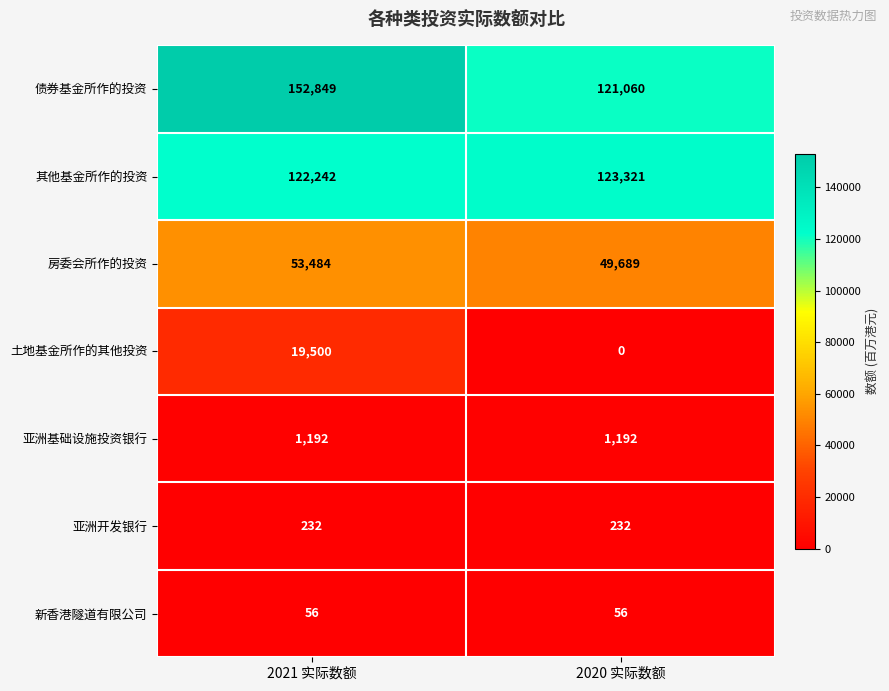

How many data points does each series have?

2